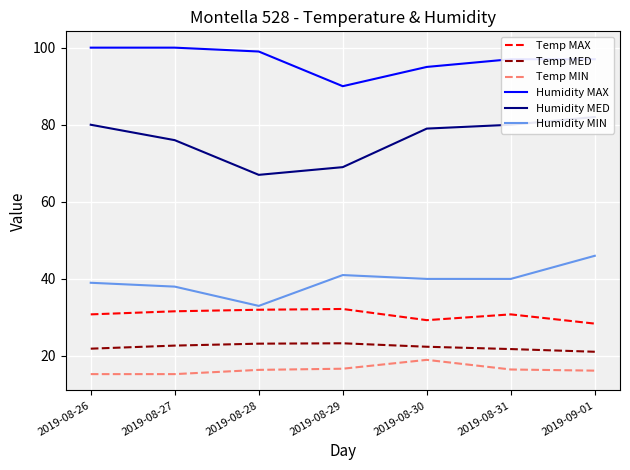

The value of Temp MIN at 2019-08-29 is 16.7. True or false?

True